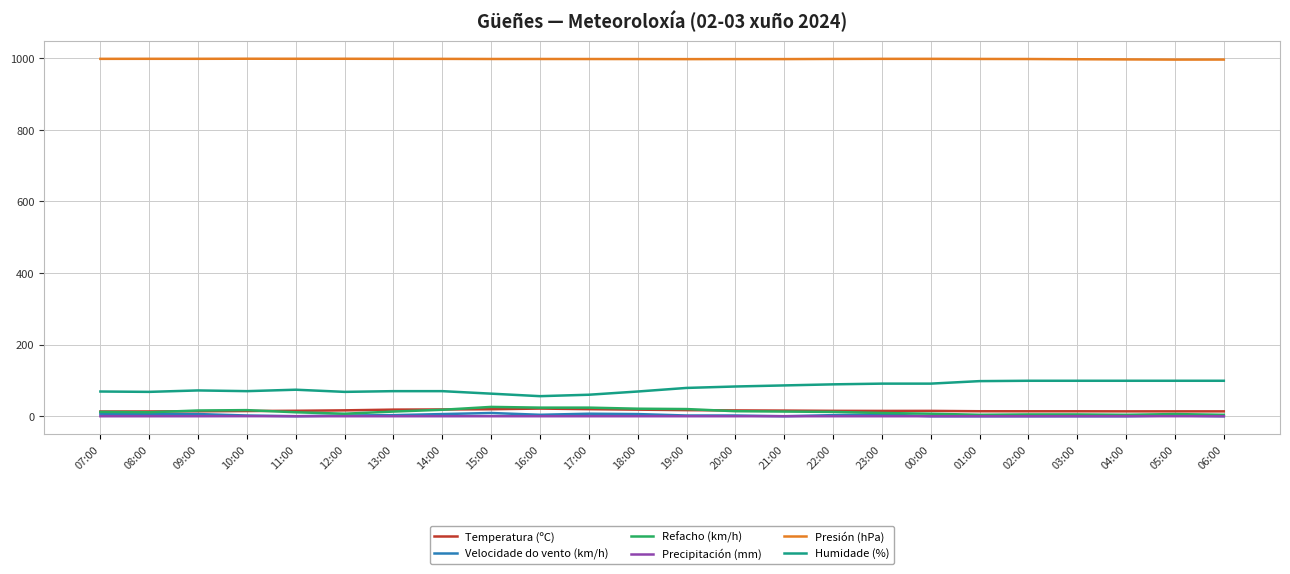

True or false: Presión (hPa) and Humidade (%) cross at least once.

False